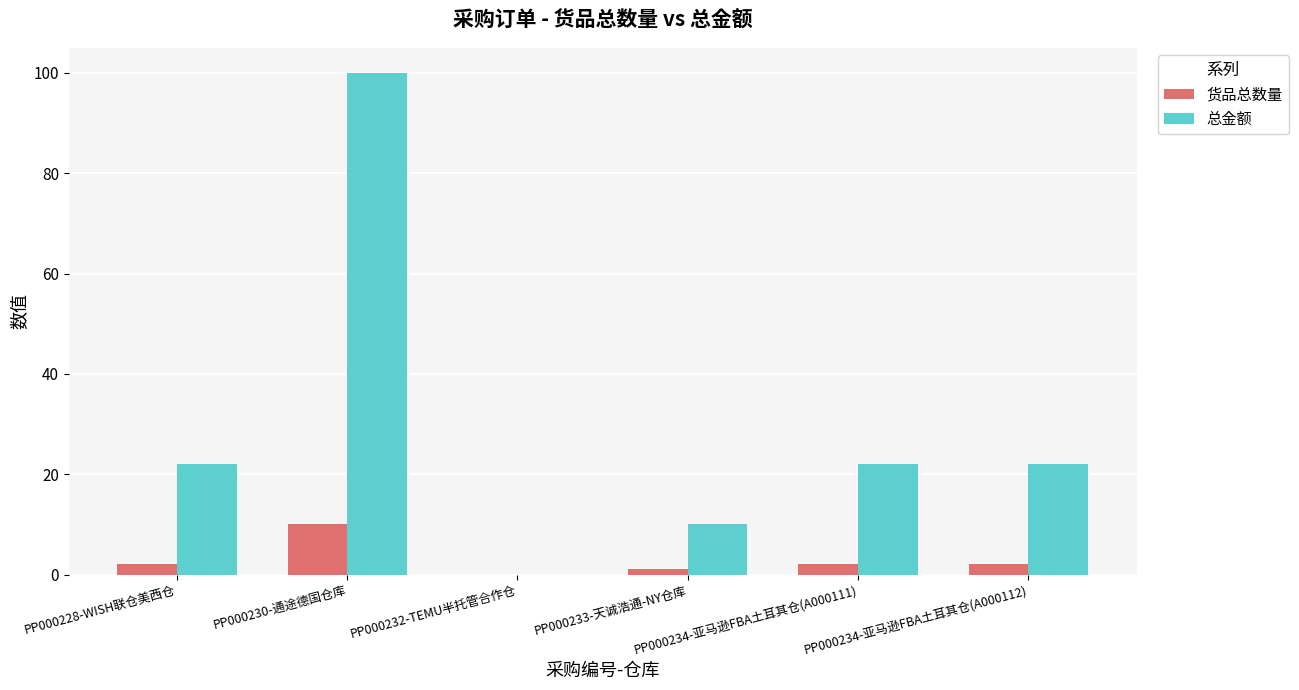

Which series has the largest total across all categories?

总金额